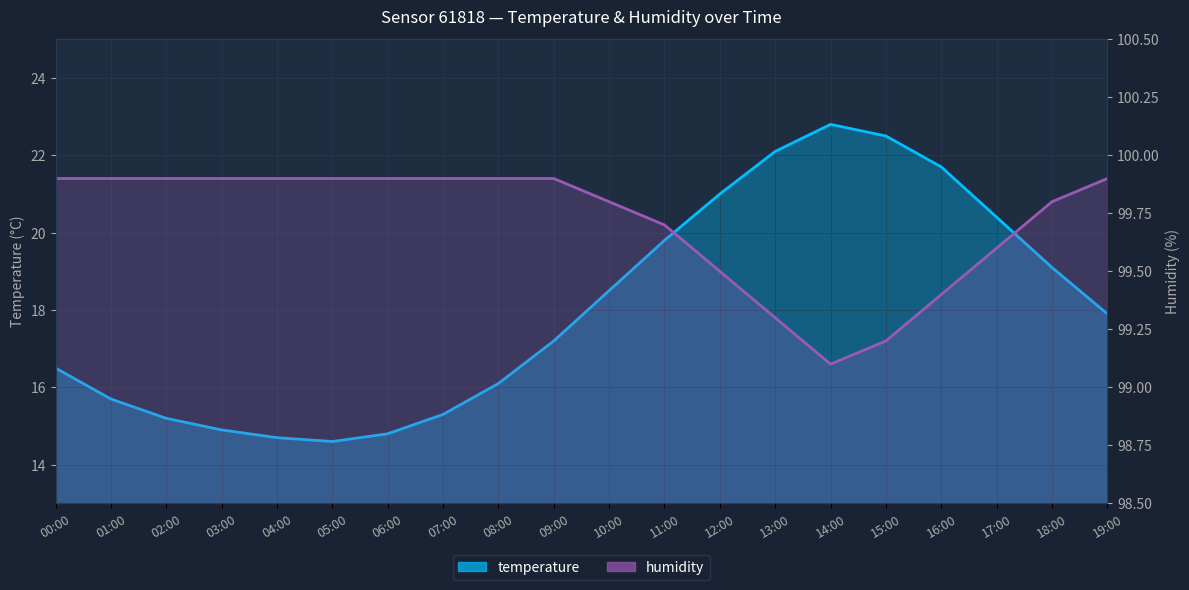

Which category has the highest value in the humidity series?

00:00